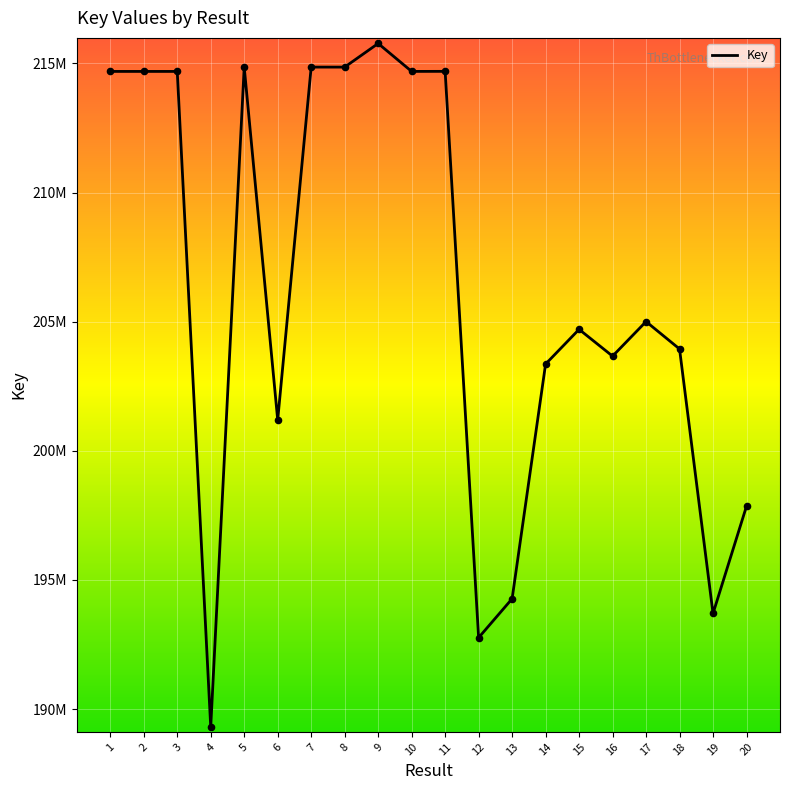

Does the chart have visible grid lines?

Yes